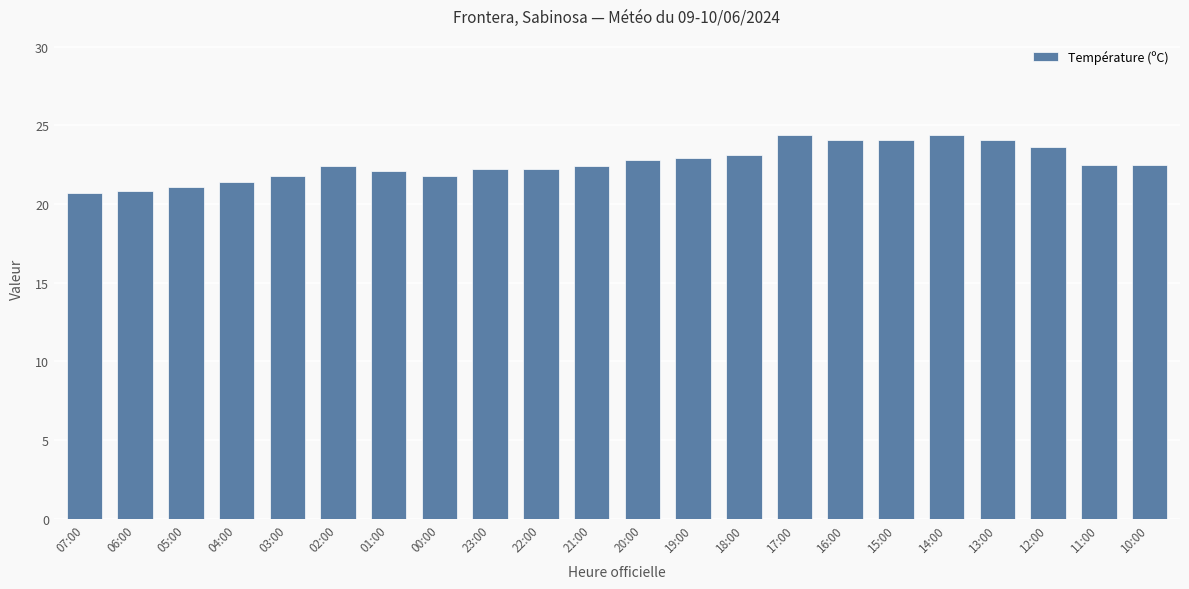

How many series are shown in this chart?

1